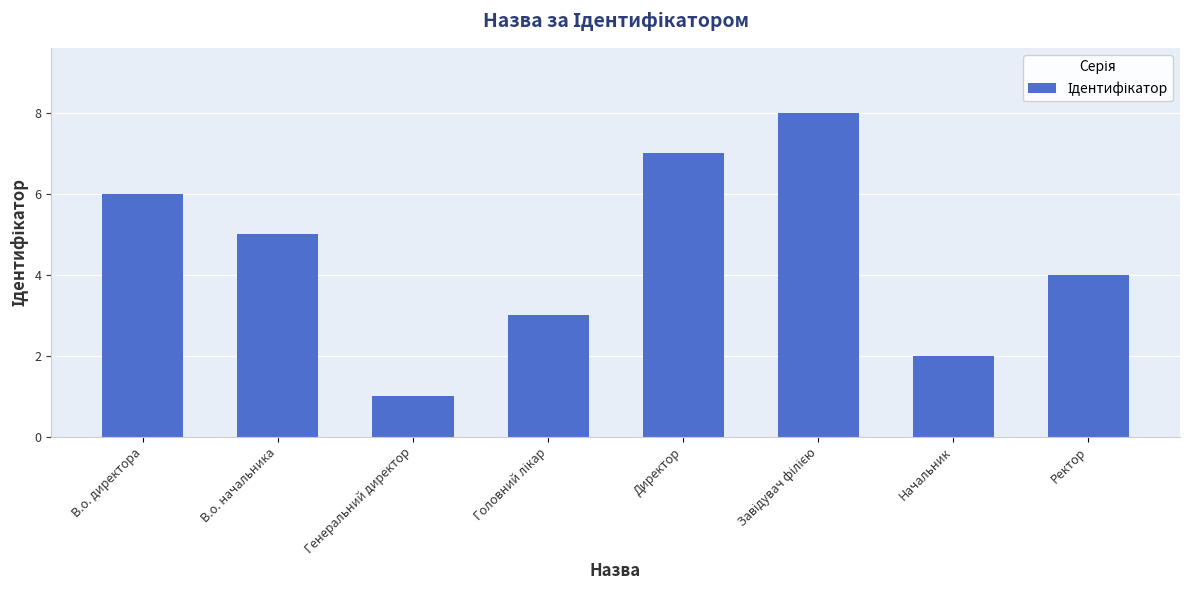

Reading left to right, list all the values displayed in this chart.

6	5	1	3	7	8	2	4